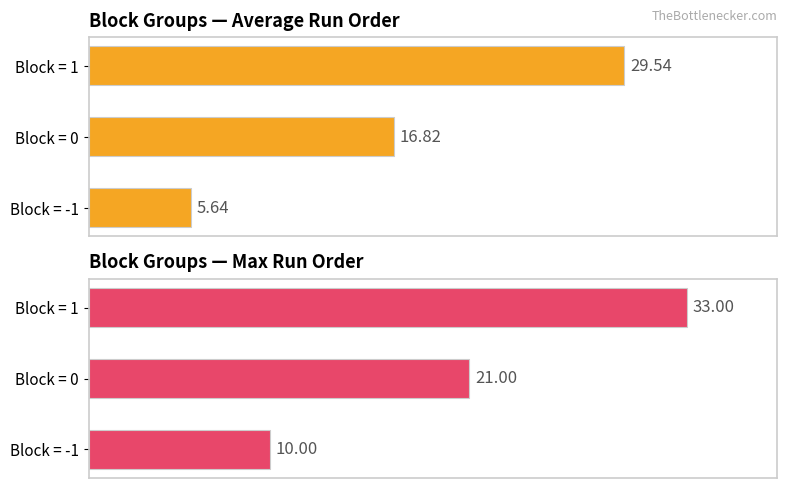

Are the bars grouped side by side (vs. stacked)?

Yes